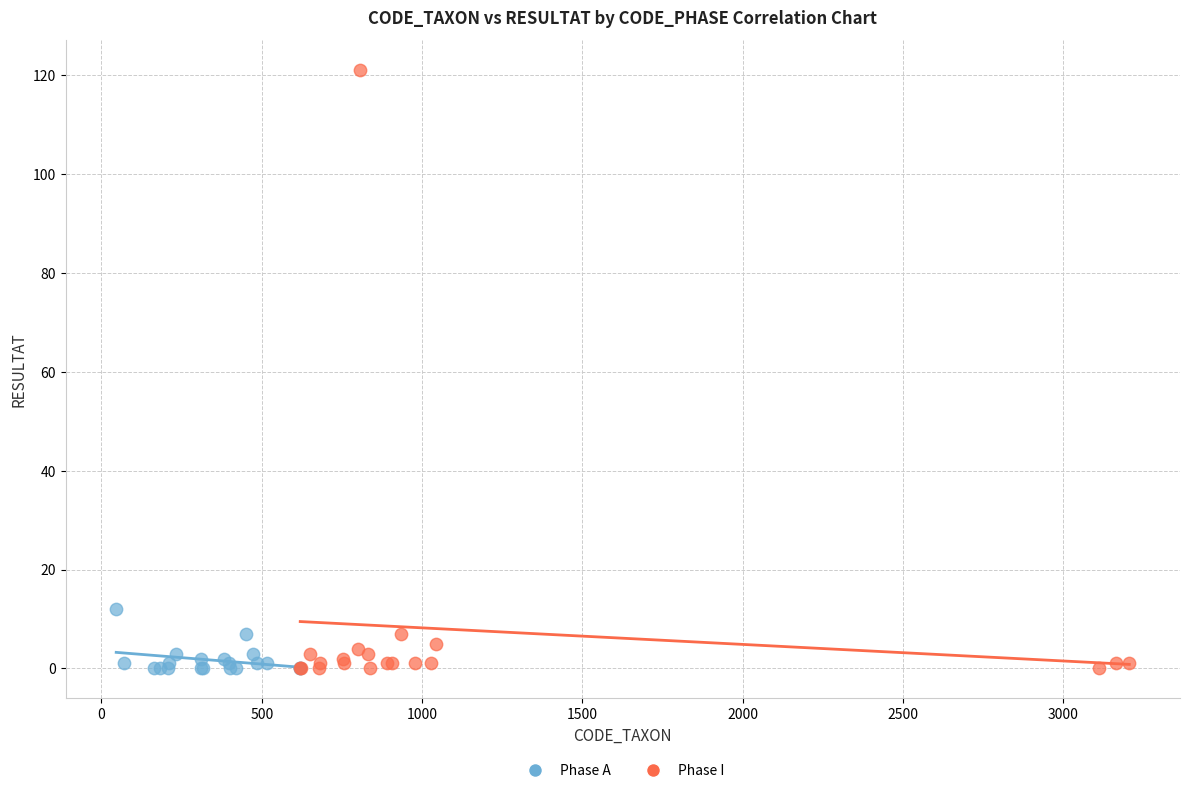

Which series has the widest spread of Y values?

Phase I